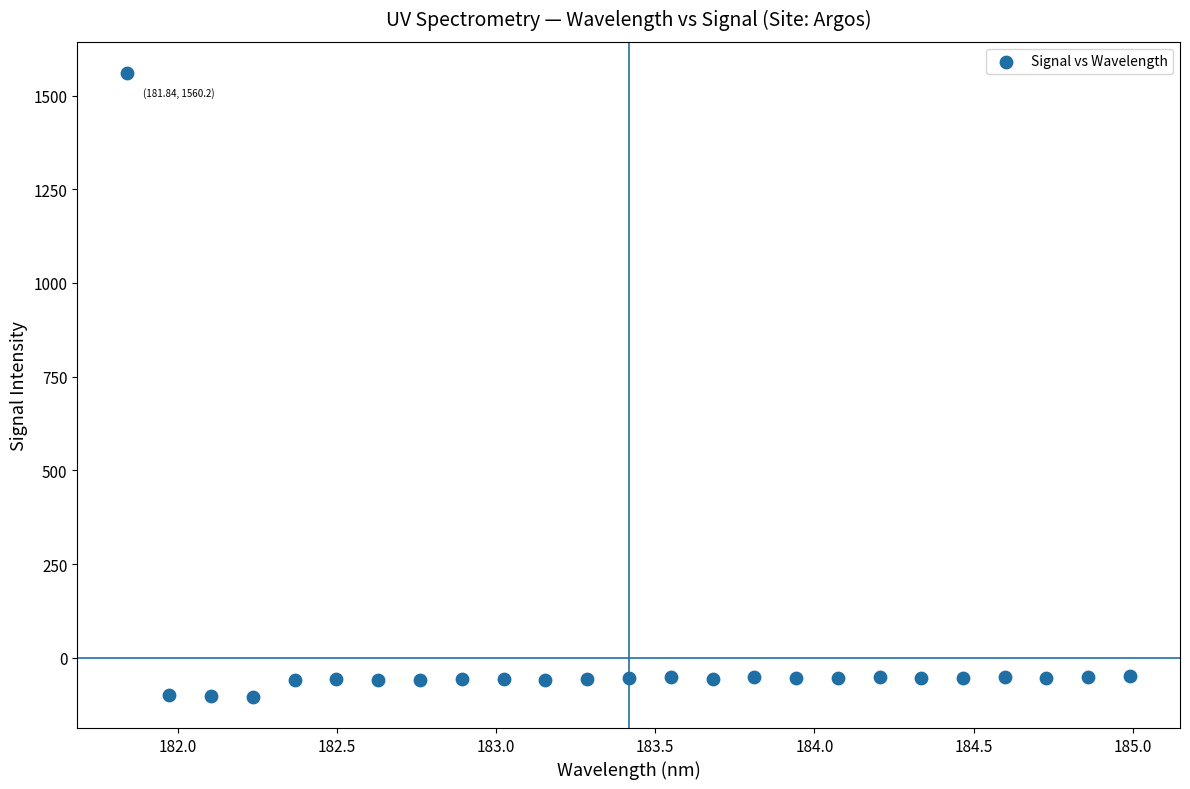

What is the range of Y values (max minus min)?

1664.5